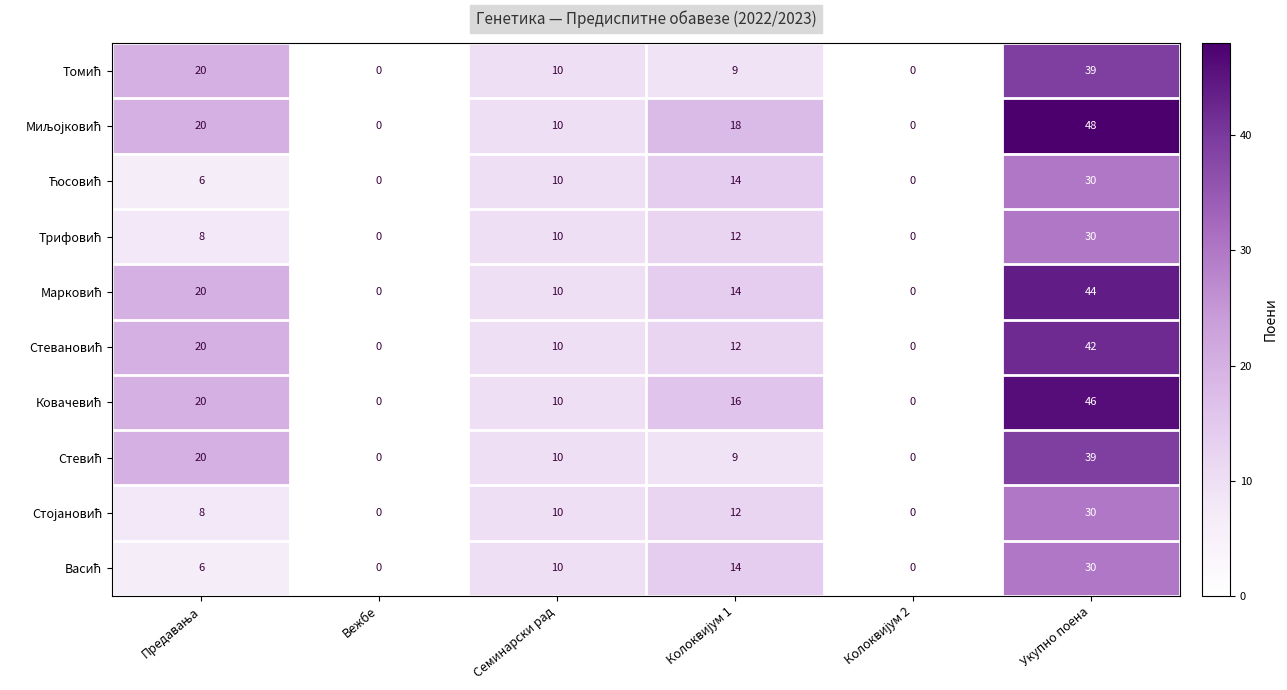

What is the spread (max minus min) of values at Укупно поена?

18